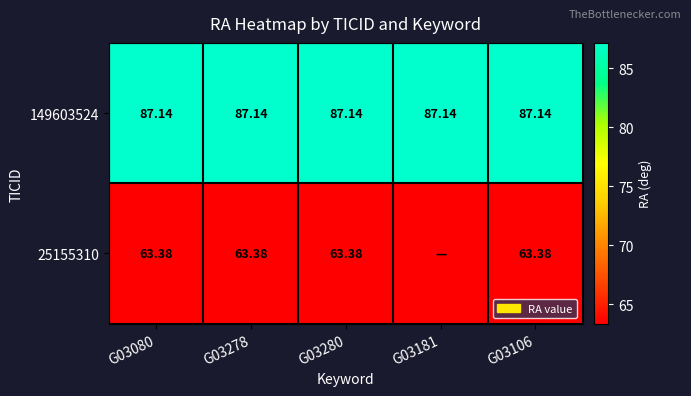

Is the value of 25155310 at G03278 greater than the value of 149603524 at G03181?

No